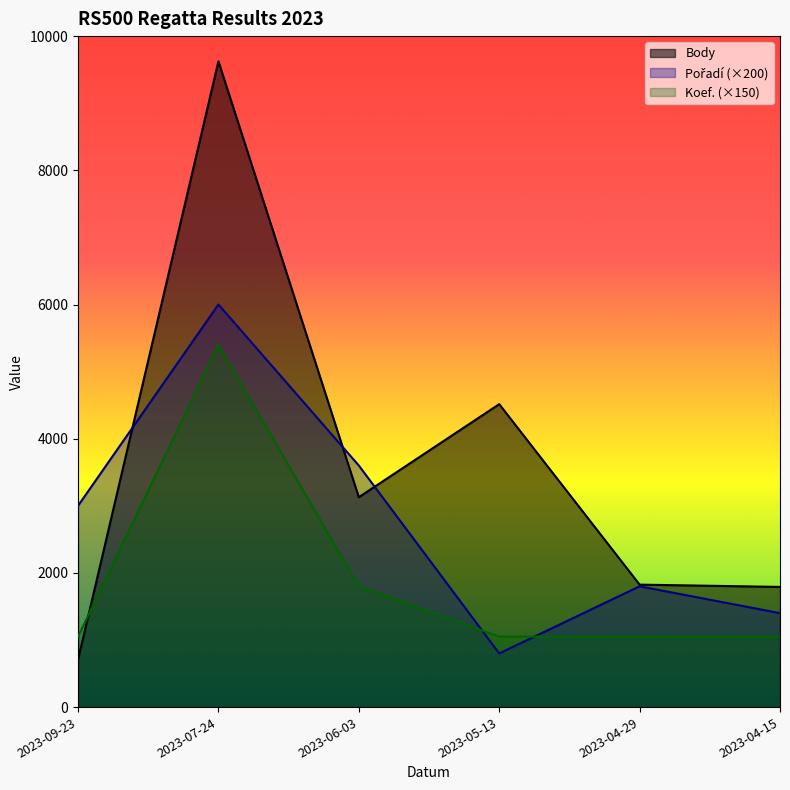

In Body, how many points are higher than both neighbors (excluding endpoints)?

2